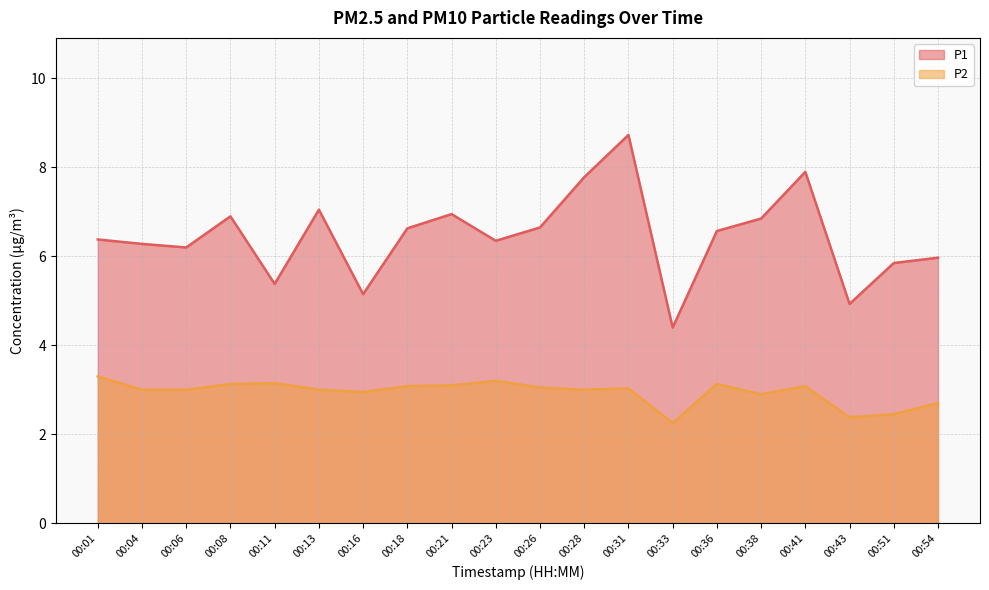

At which label is P1 closest to 6?

00:54